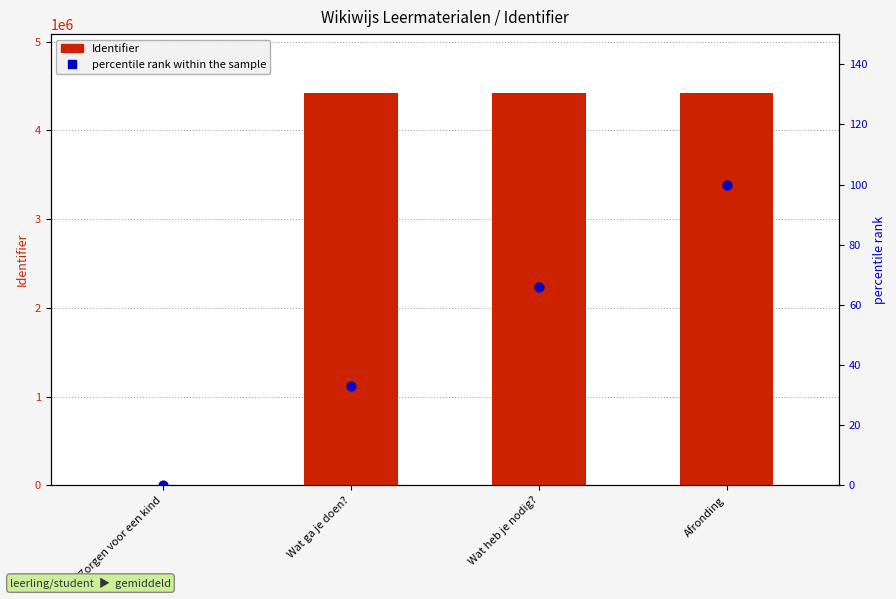

At which category is the sum across all series the highest?

Afronding